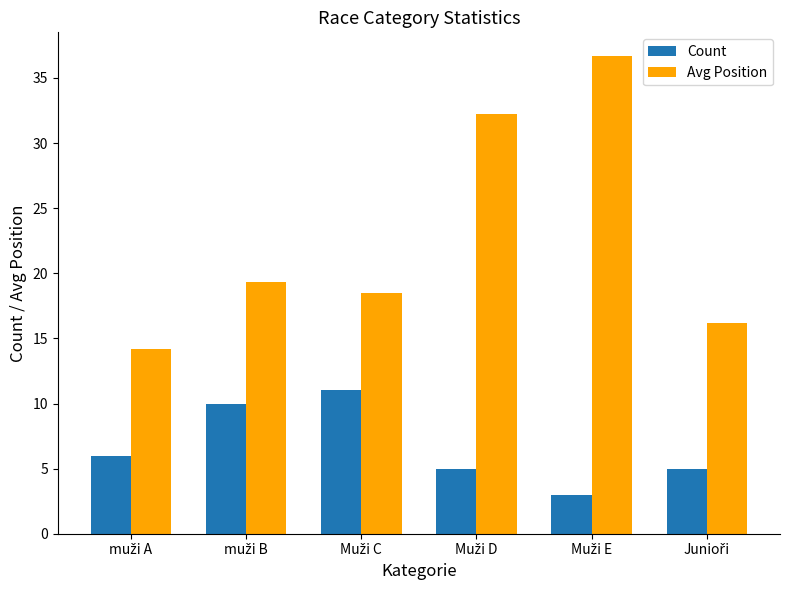

Rank the series by their maximum value, from lowest to highest.

Count, Avg Position